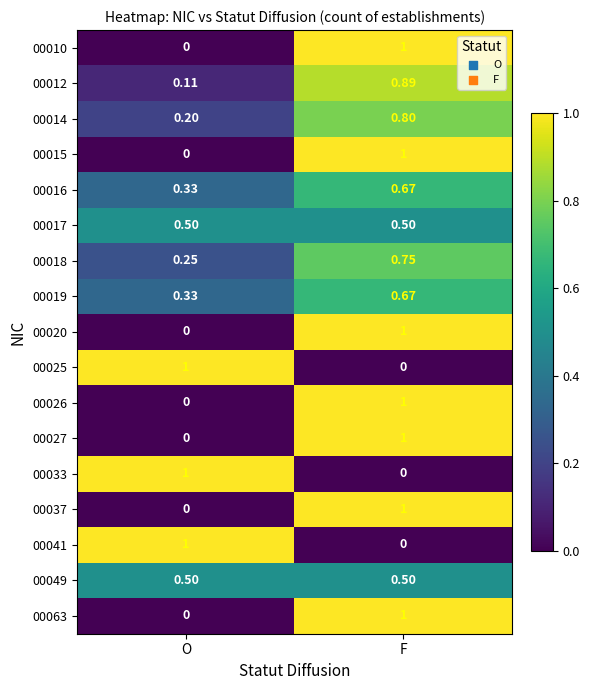

Is the value of 00033 at F greater than the value of 00016 at O?

No